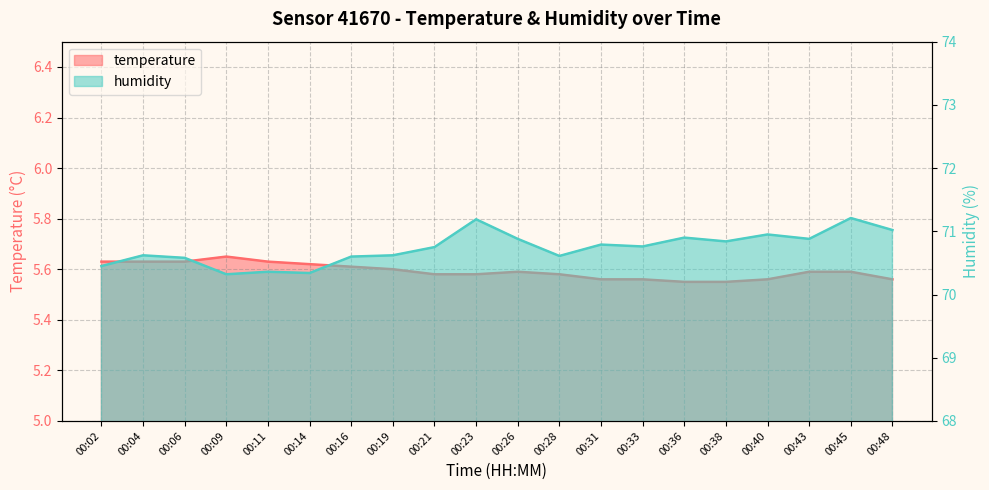

At which category is the sum across all series the highest?

00:45